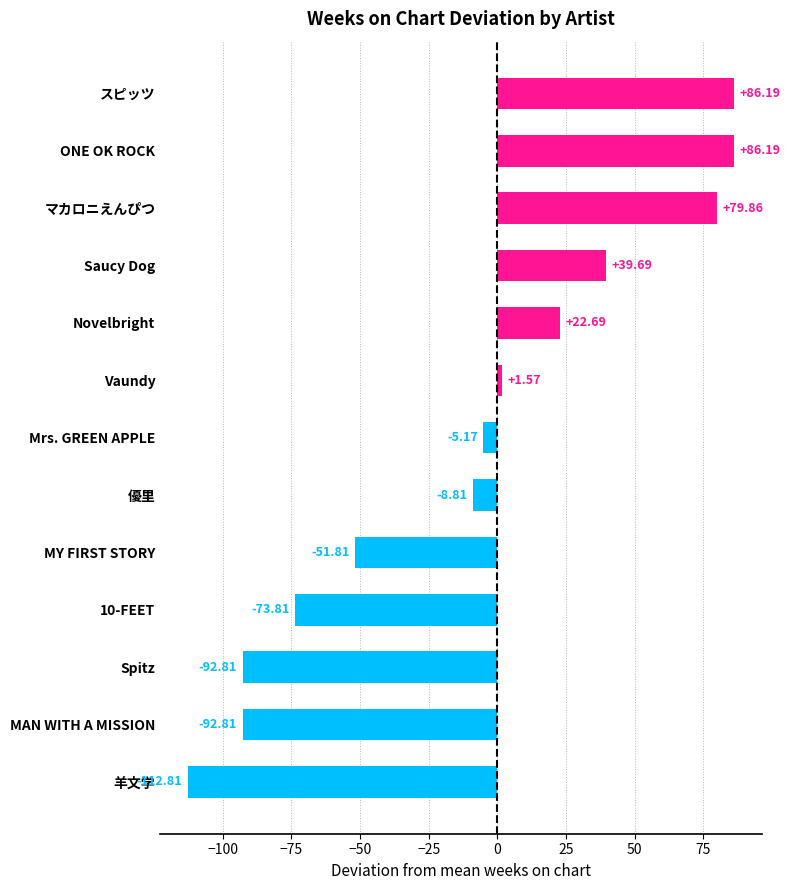

True or false: the data shows -73.8 at 10-FEET.

True